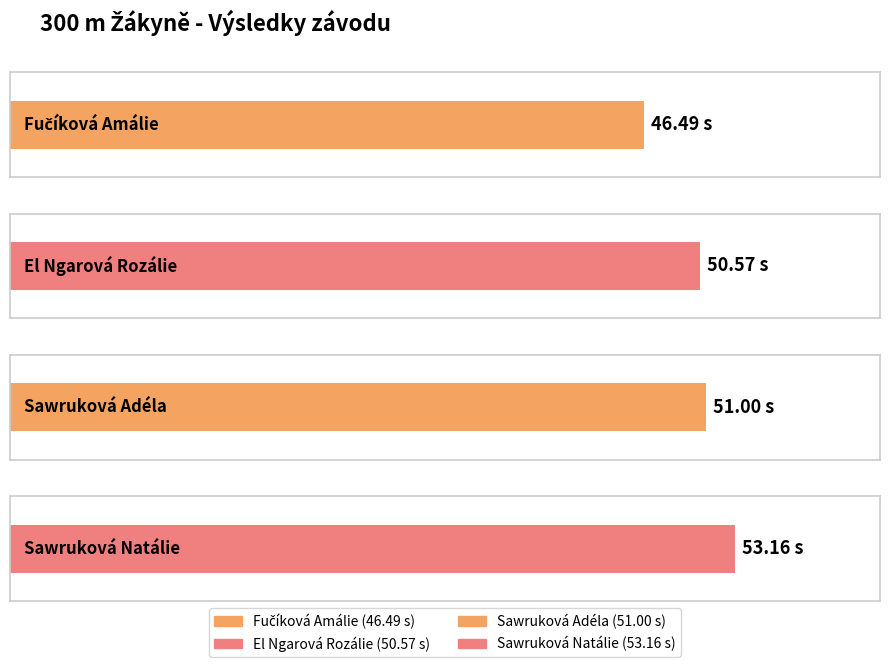

Rank the categories by value from lowest to highest.

Fučíková Amálie, El Ngarová Rozálie, Sawruková Adéla, Sawruková Natálie